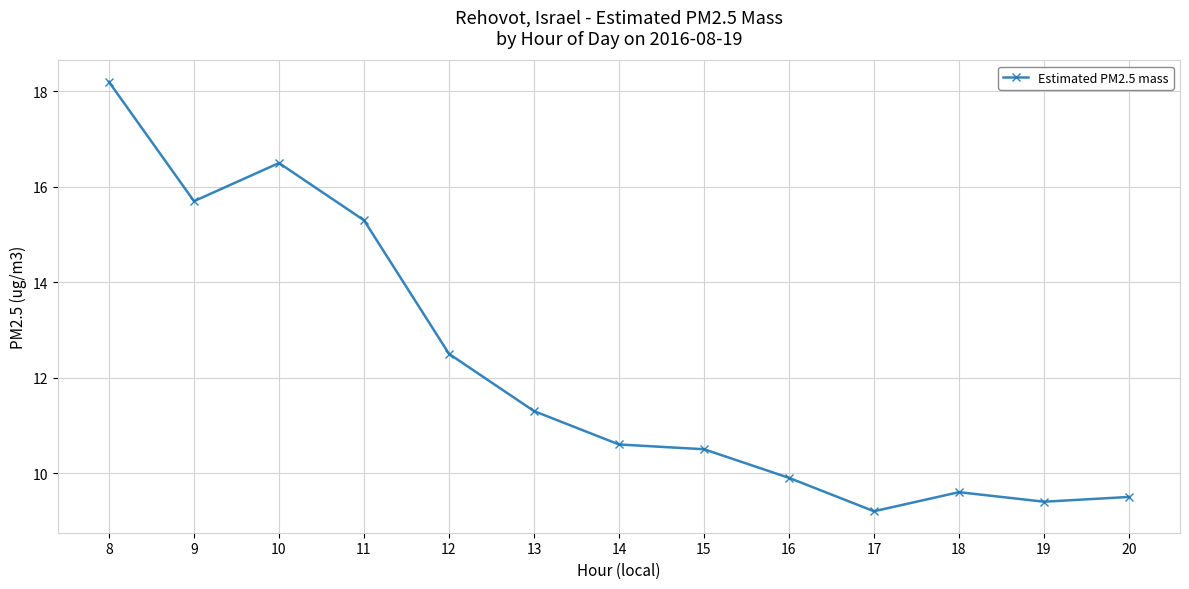

Which has a higher value, 20 or 13?

13